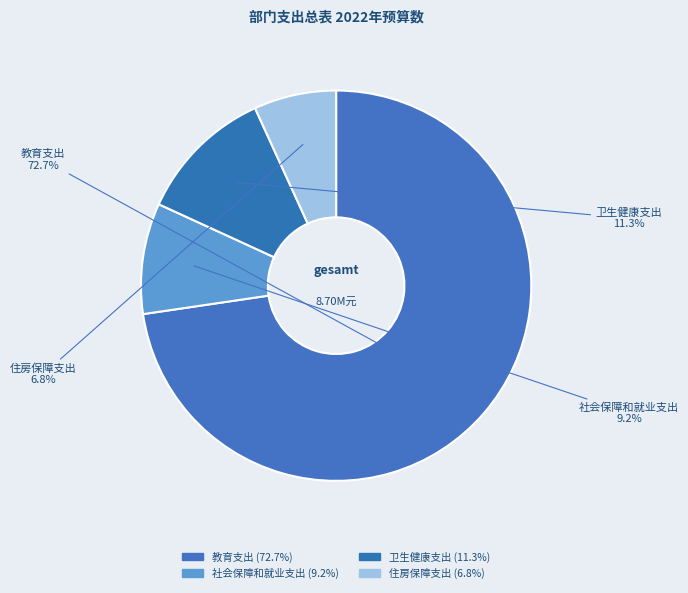

Which category accounts for the majority?

教育支出